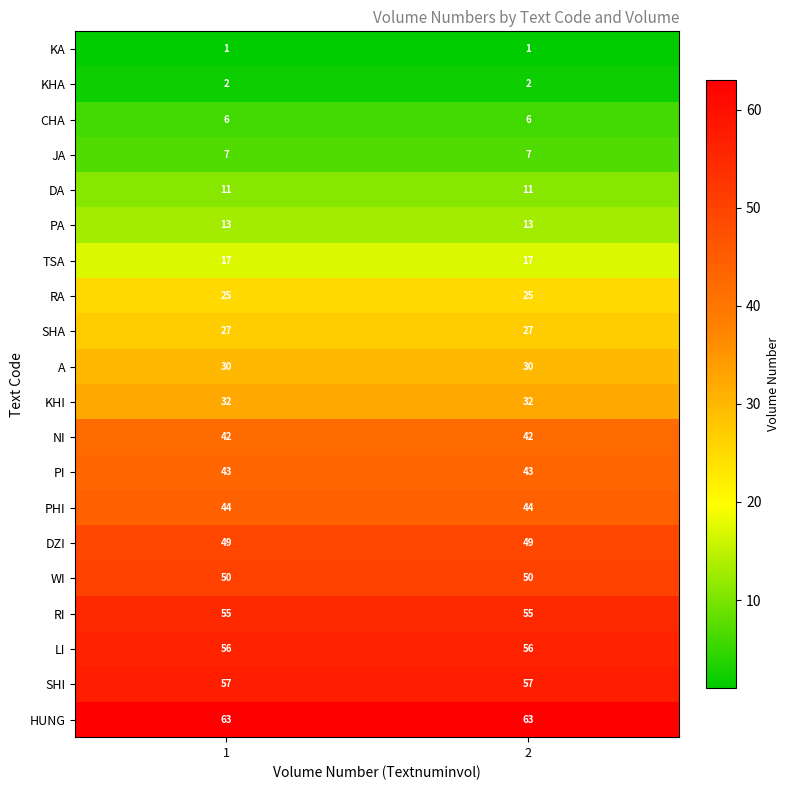

What is the greatest value displayed?

63